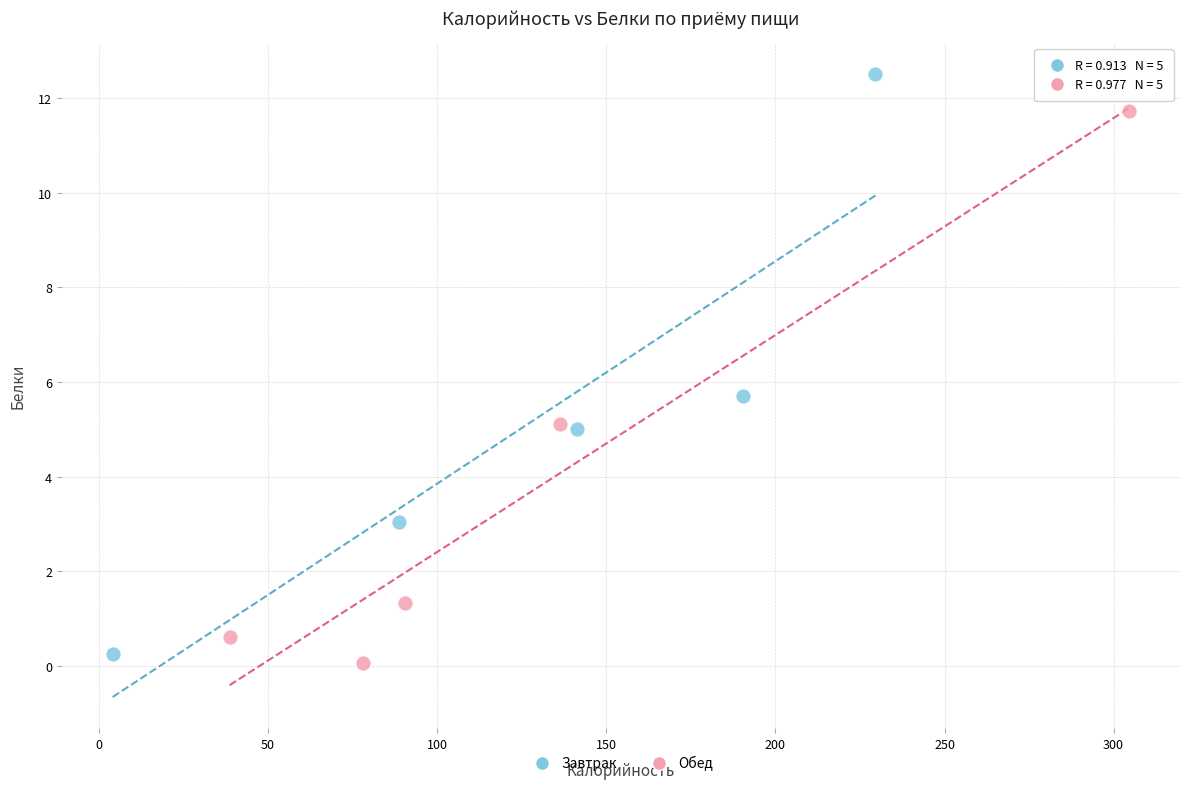

What are all the series names shown in the legend?

Завтрак, Обед